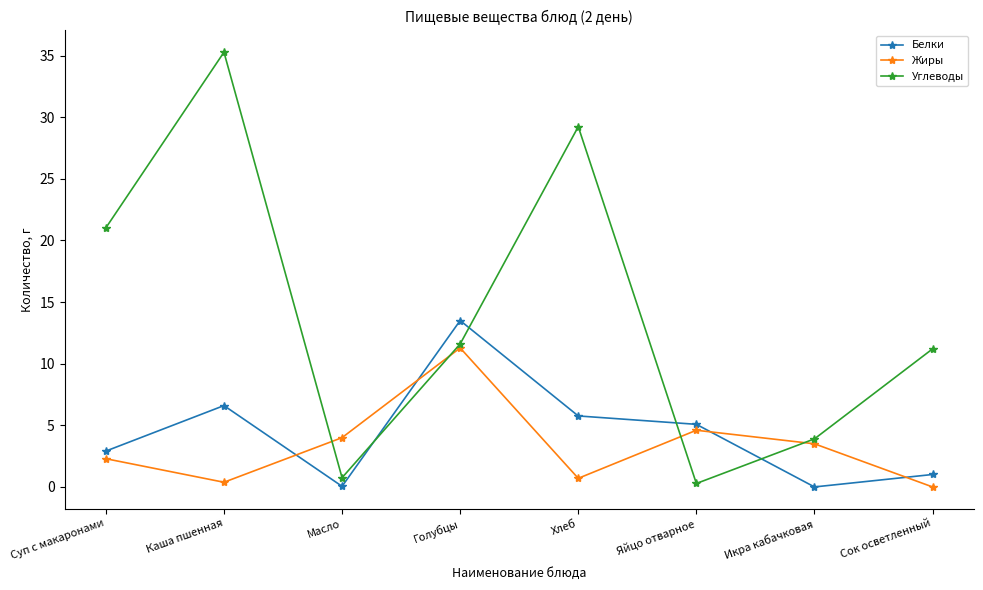

Which series changed the most between Масло and Голубцы?

Белки